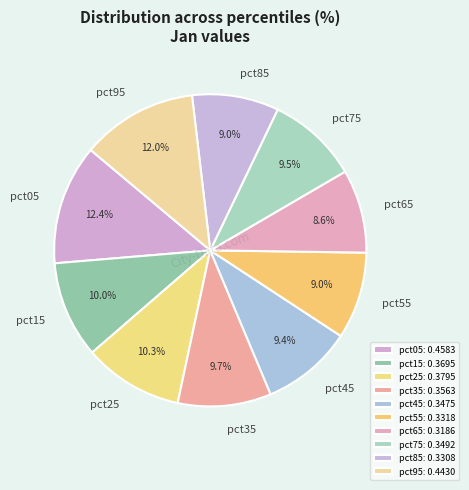

Is it true that pct35 is 10% of the pie?

True